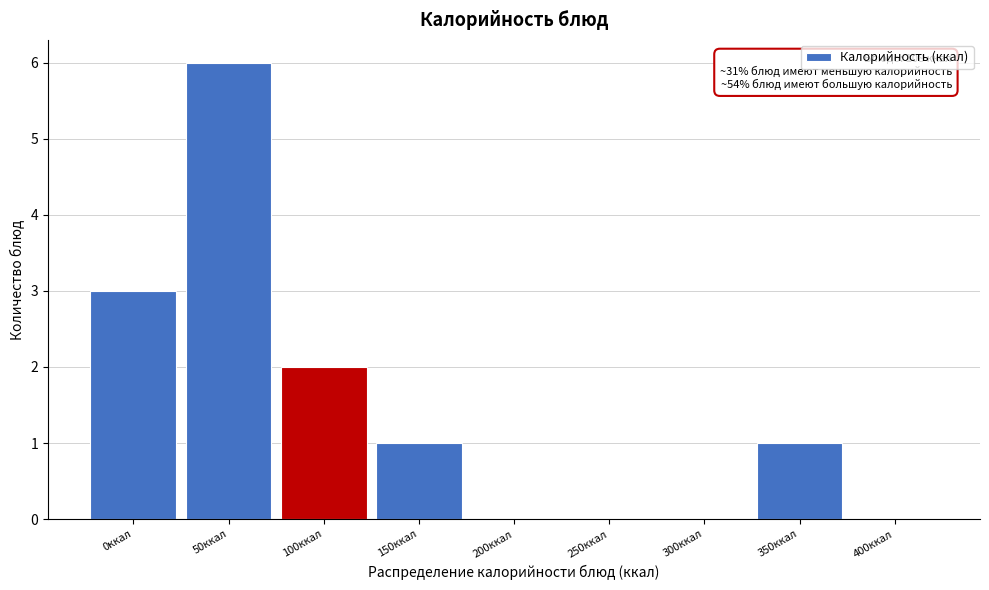

Reading left to right, what are all the values shown in this chart?

0ккал=3	50ккал=6	100ккал=2	150ккал=1	200ккал=0	250ккал=0	300ккал=0	350ккал=1	400ккал=0